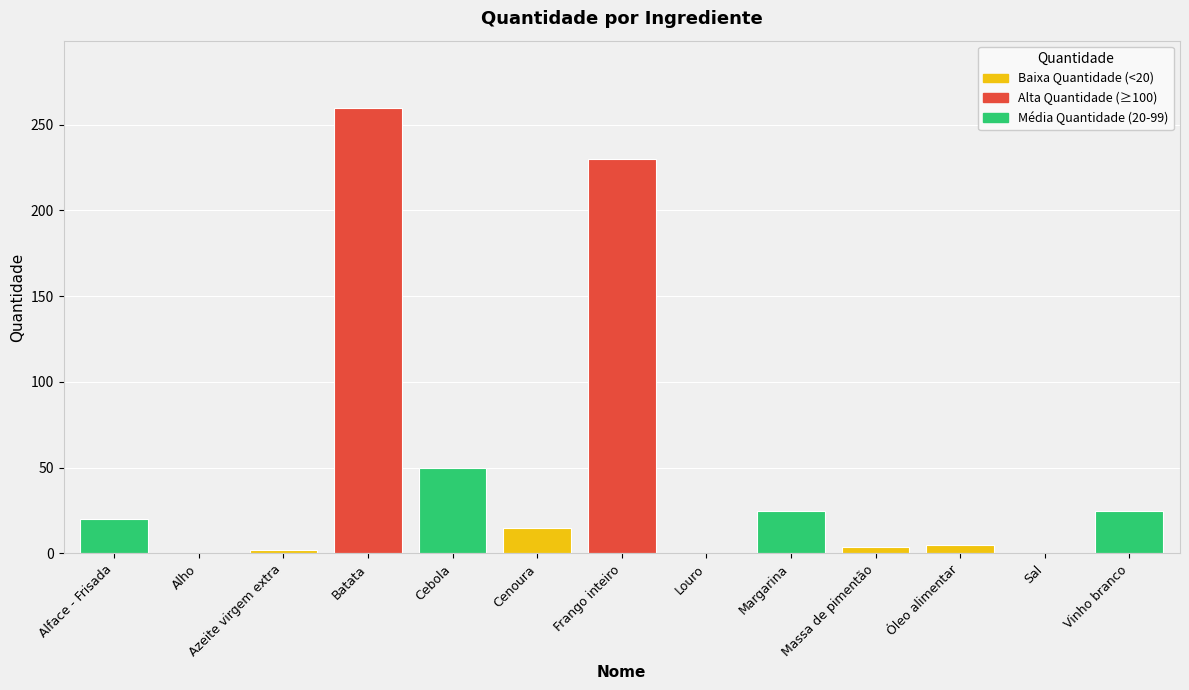

What is the maximum value shown in the chart?

260.0